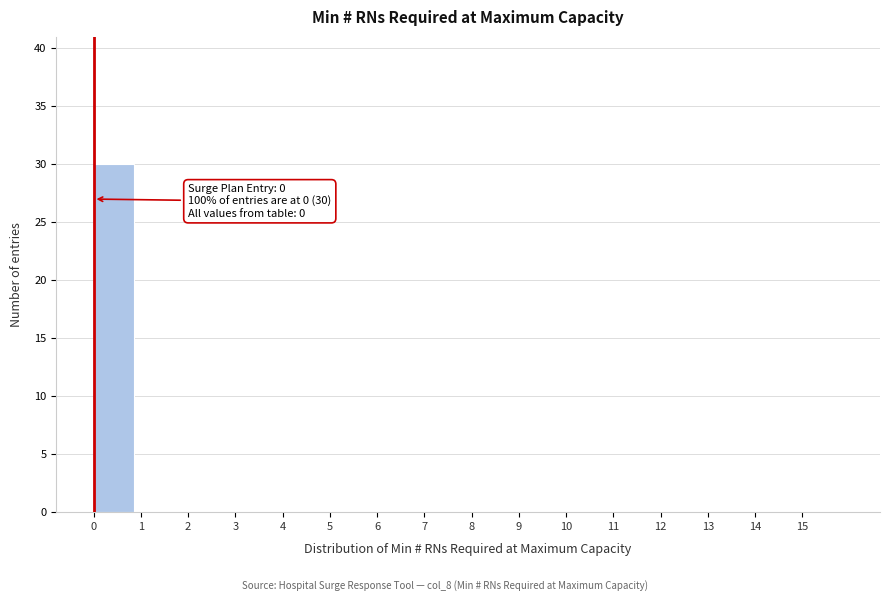

Reading right to left, extract all data points from this chart.

15=0	14=0	13=0	12=0	11=0	10=0	9=0	8=0	7=0	6=0	5=0	4=0	3=0	2=0	1=0	0=30